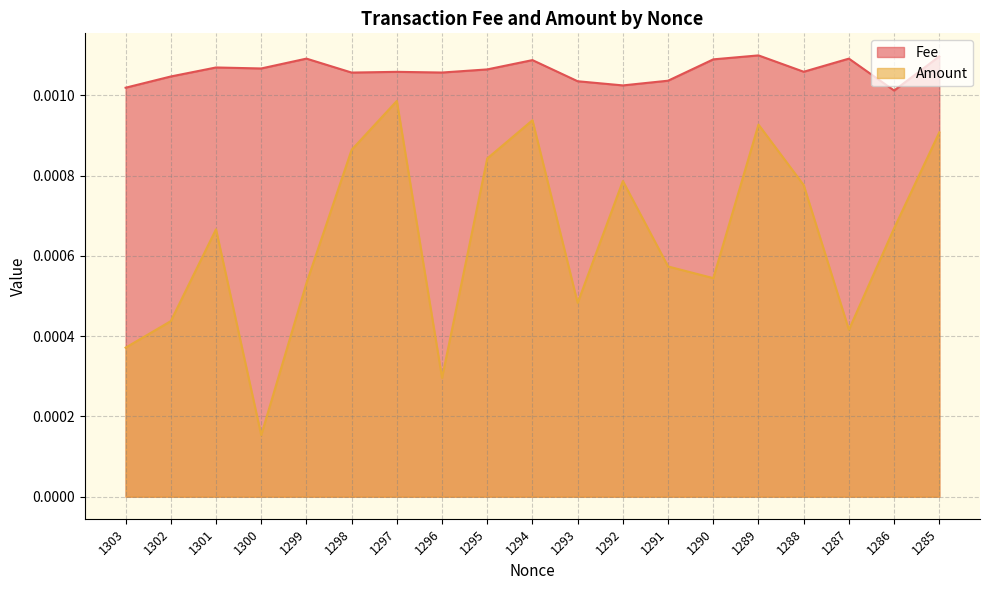

True or false: Fee and Amount intersect in this chart.

False